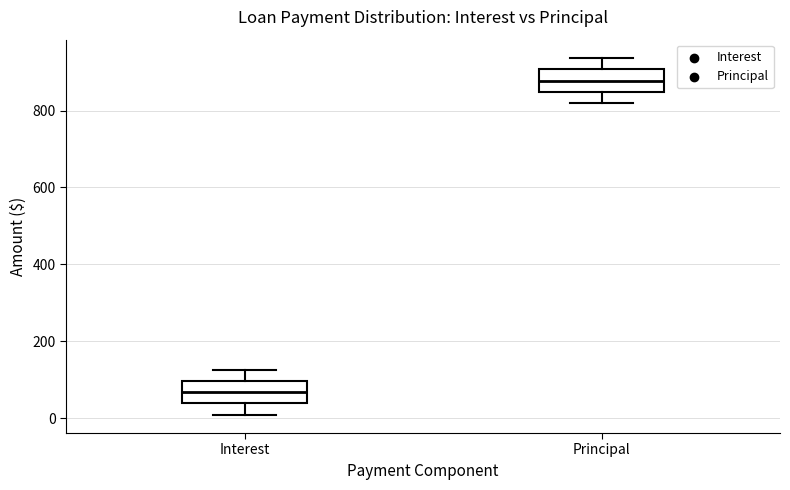

Where does the lower whisker of the box for Principal end on the y-axis? The values are not printed on the chart, so give them approximately, as read against the axis.

820